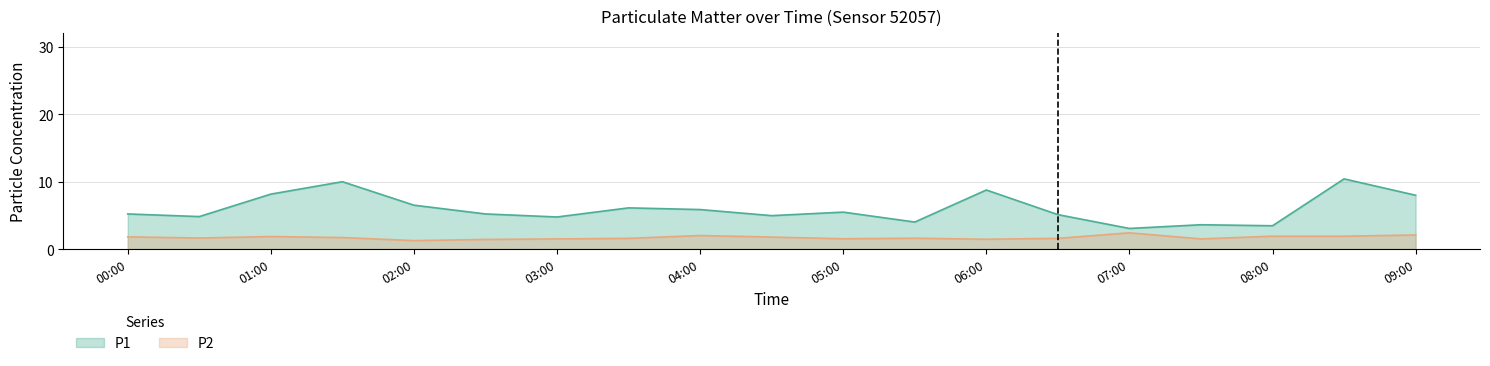

Between 05:00 and 08:30, which series saw the biggest shift?

P1